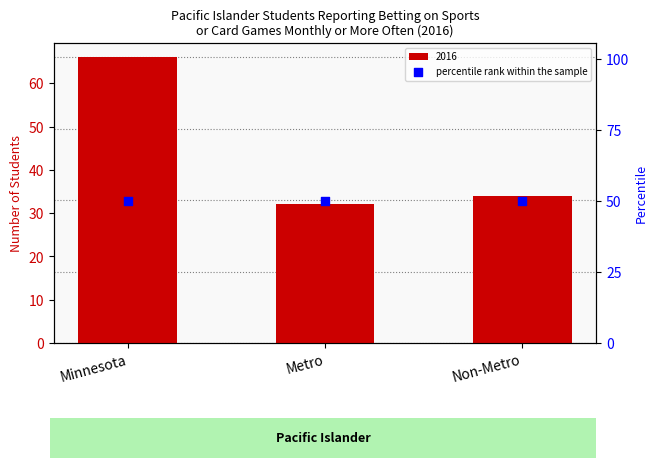

What is the ratio of the value at Non-Metro to the value at Minnesota?

0.5